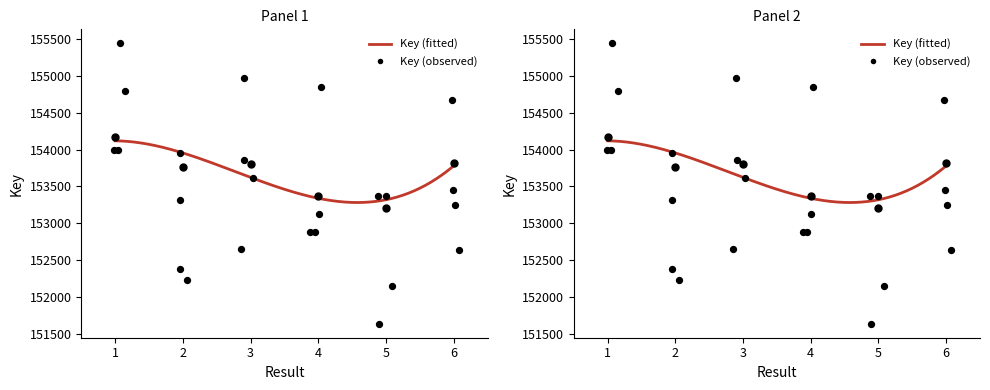

What is the change in value from 3 to 6?

+23